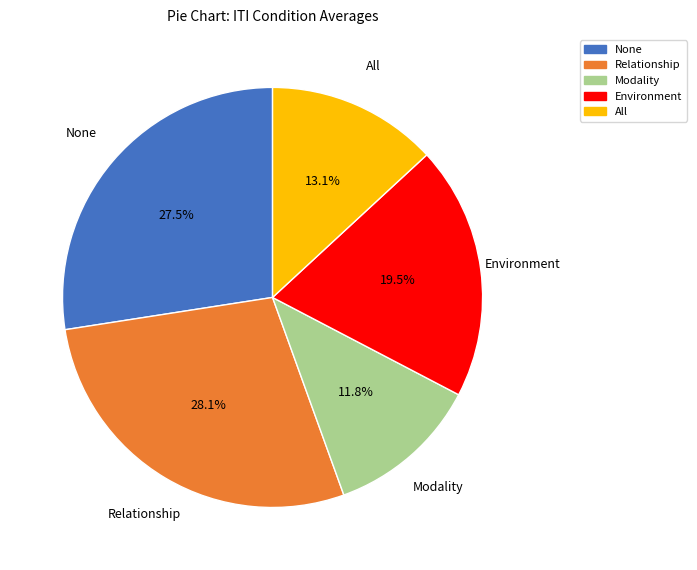

Combined, do None and All account for over 50%?

No